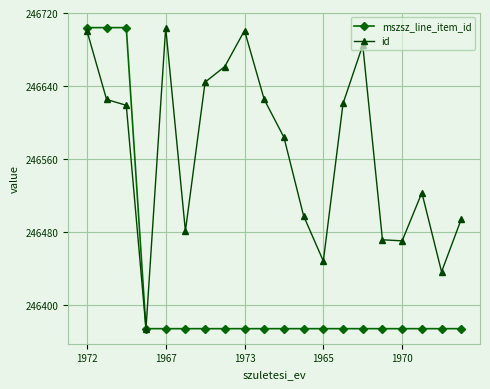

List the series in order of their overall mean, lowest first.

mszsz_line_item_id, id